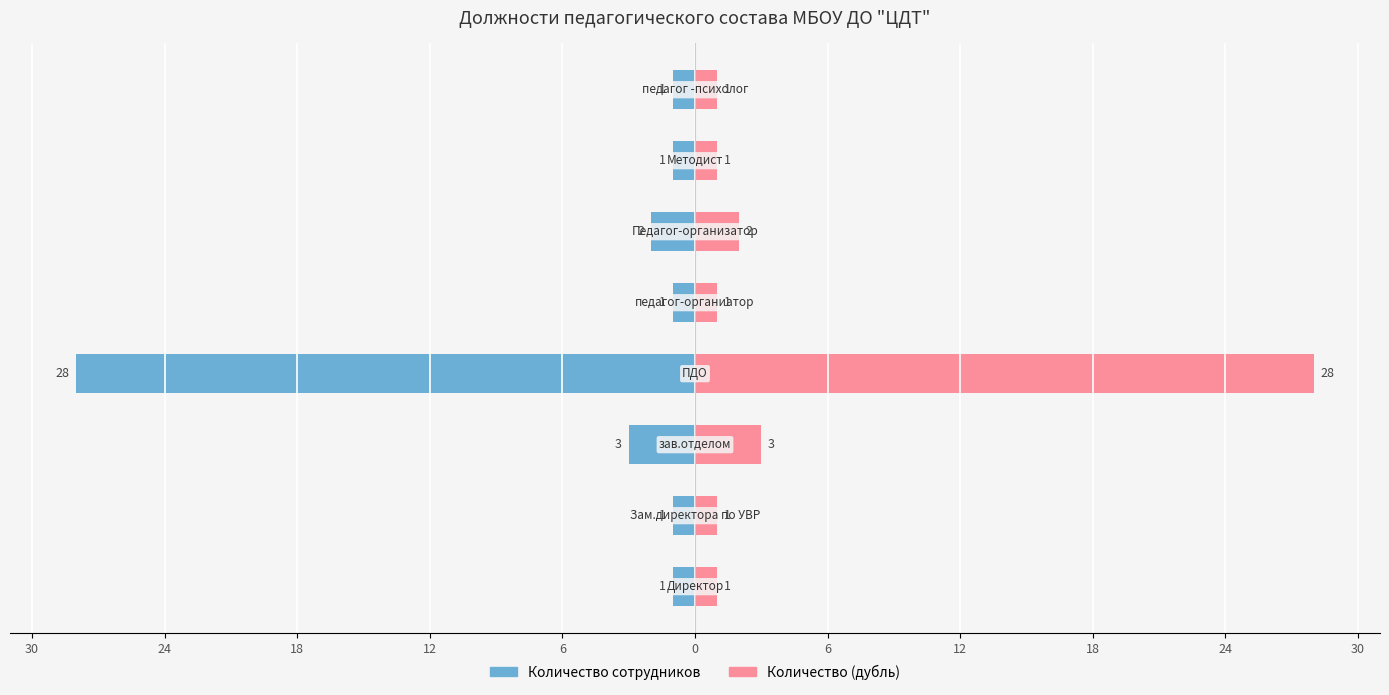

What are all the series names shown in the legend?

Количество сотрудников, Количество (дубль)